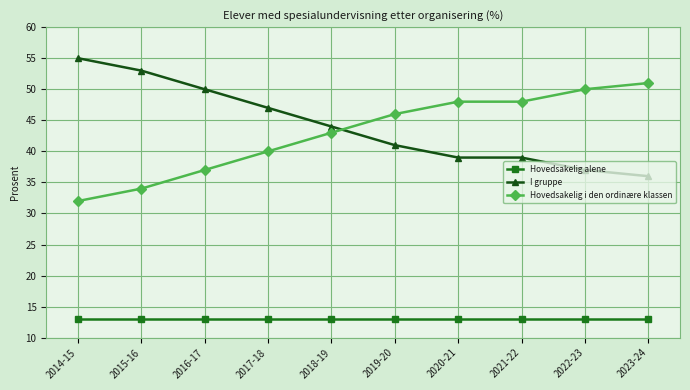

What is the total value across all series at 2014-15?

100